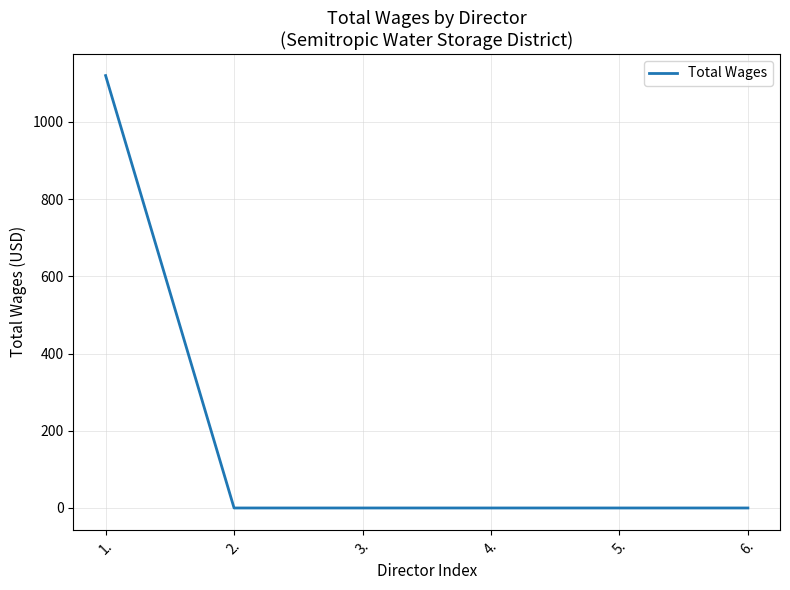

What is the maximum value shown in the chart?

1120